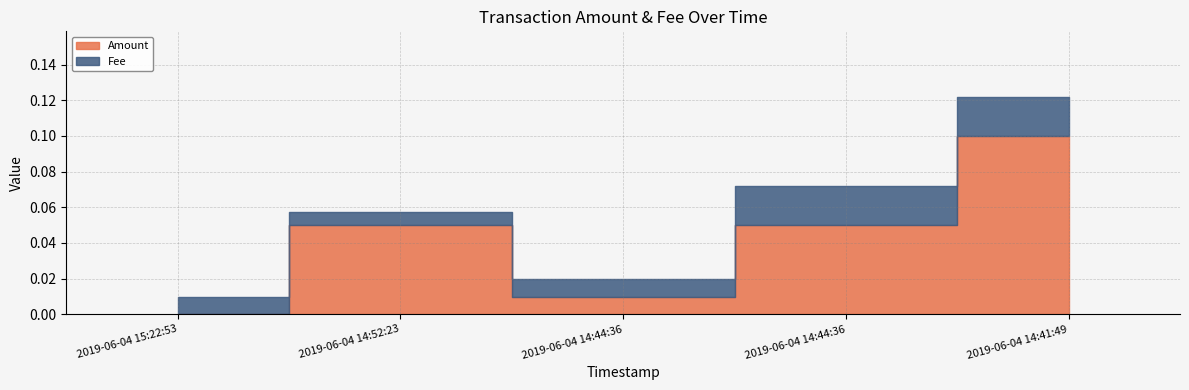

List the series in order of their peak value, highest first.

Amount, Fee